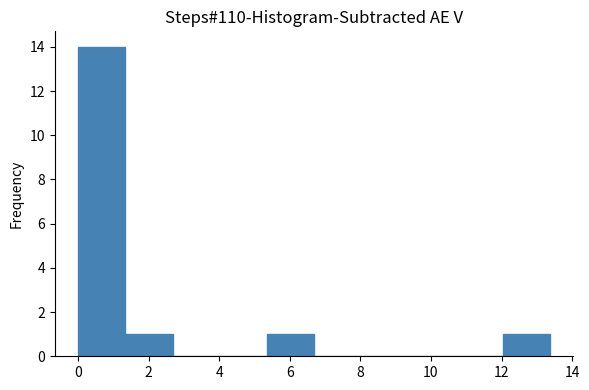

Reading left to right, transcribe this chart: for each bar, give the range it covers on the x-axis and its height. Neither the bar edges nor the heights are printed on the chart, so give them approximately, as read against the axes.

0.0 to 1.4: 14
1.4 to 2.6: 1
2.6 to 4.0: 0
4.0 to 5.4: 0
5.4 to 6.6: 1
6.6 to 8.0: 0
8.0 to 9.4: 0
9.4 to 10.6: 0
10.6 to 12.0: 0
12.0 to 13.4: 1